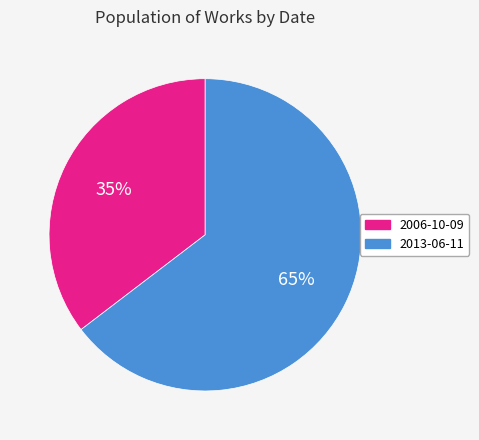

What percentage is the 2006-10-09 slice, to the nearest percent?

35%